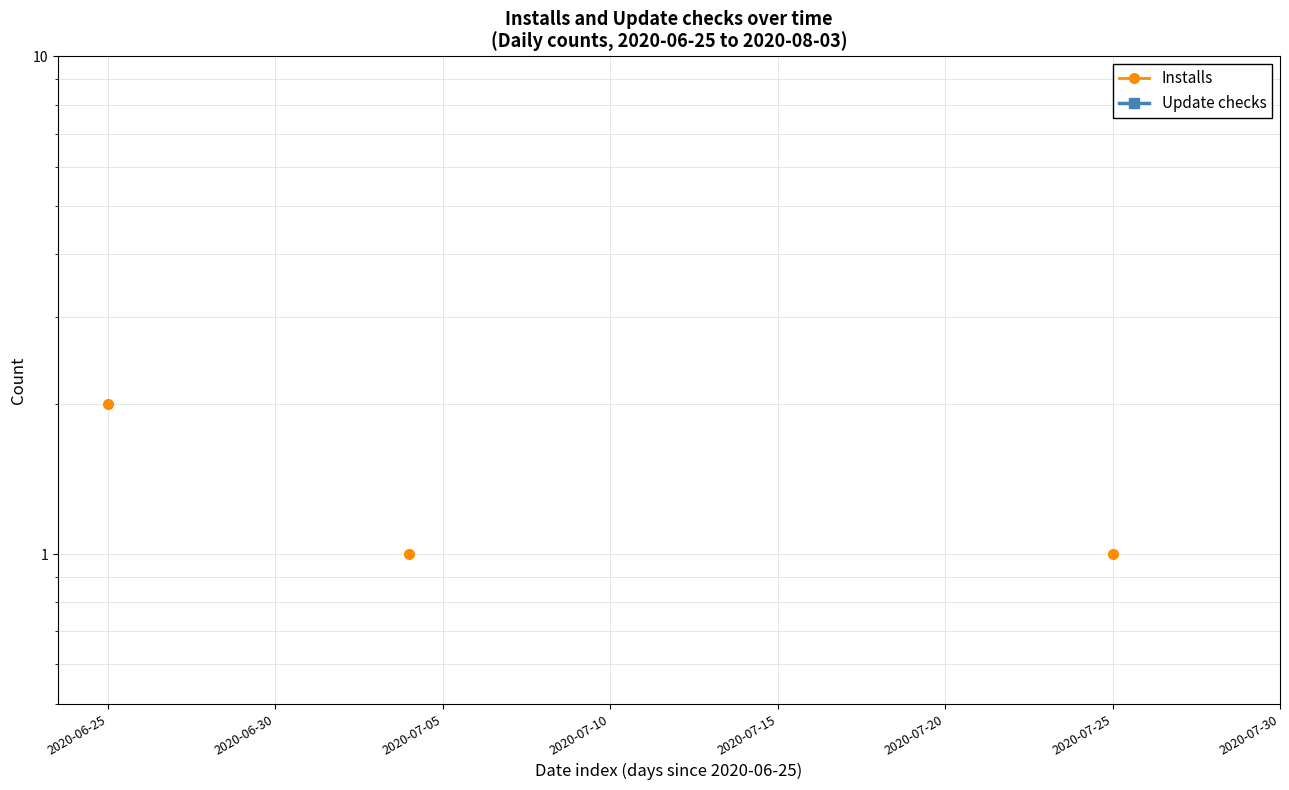

What is the label of the 7th point from the left?

2020-07-25